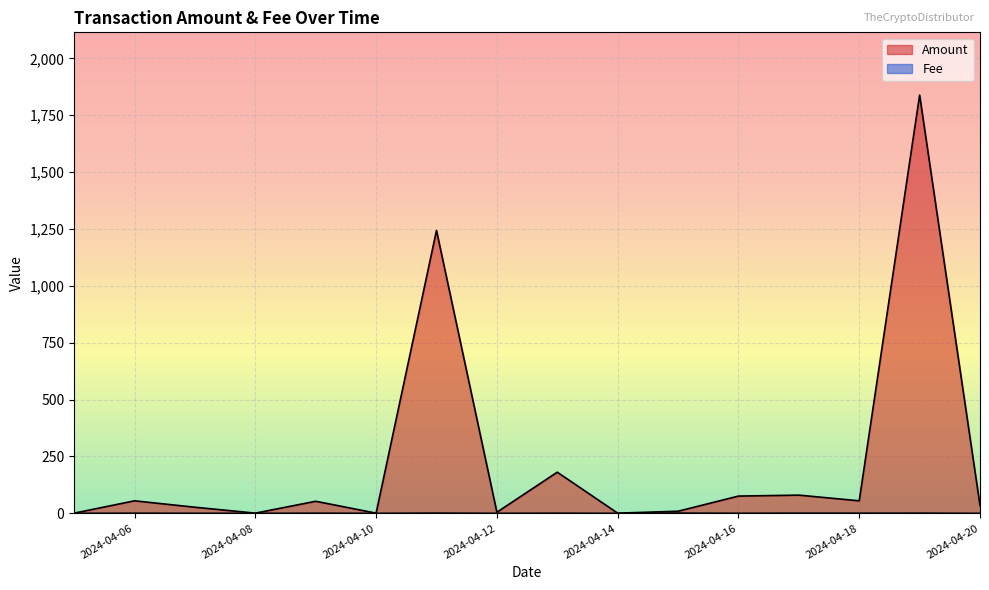

True or false: Fee has more than 0 interior local peaks.

True